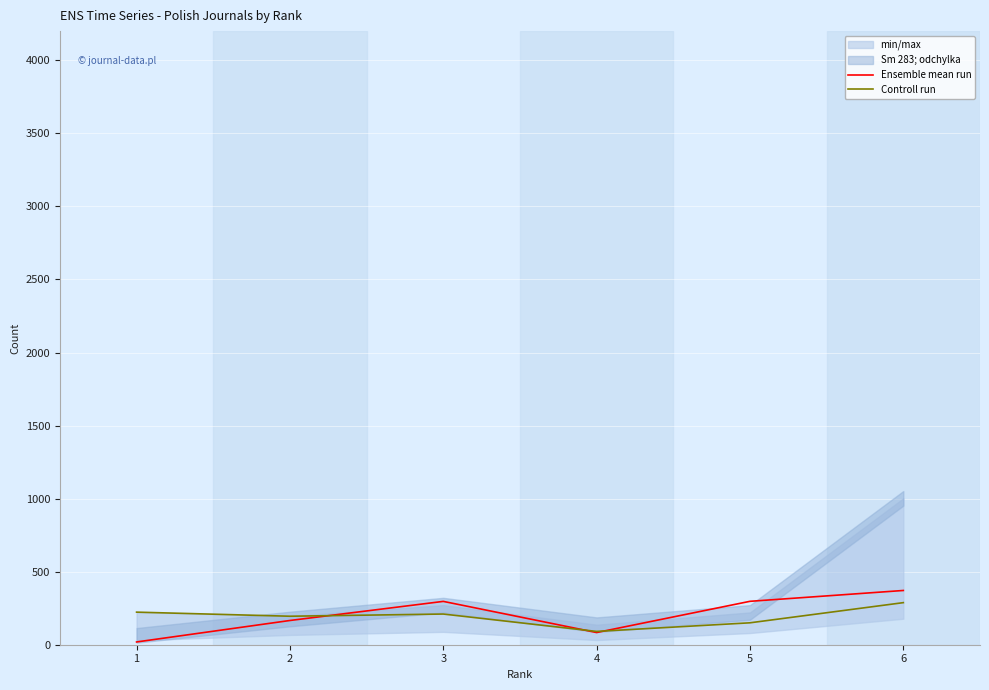

In Ensemble mean run, how many points are lower than both neighbors (excluding endpoints)?

1